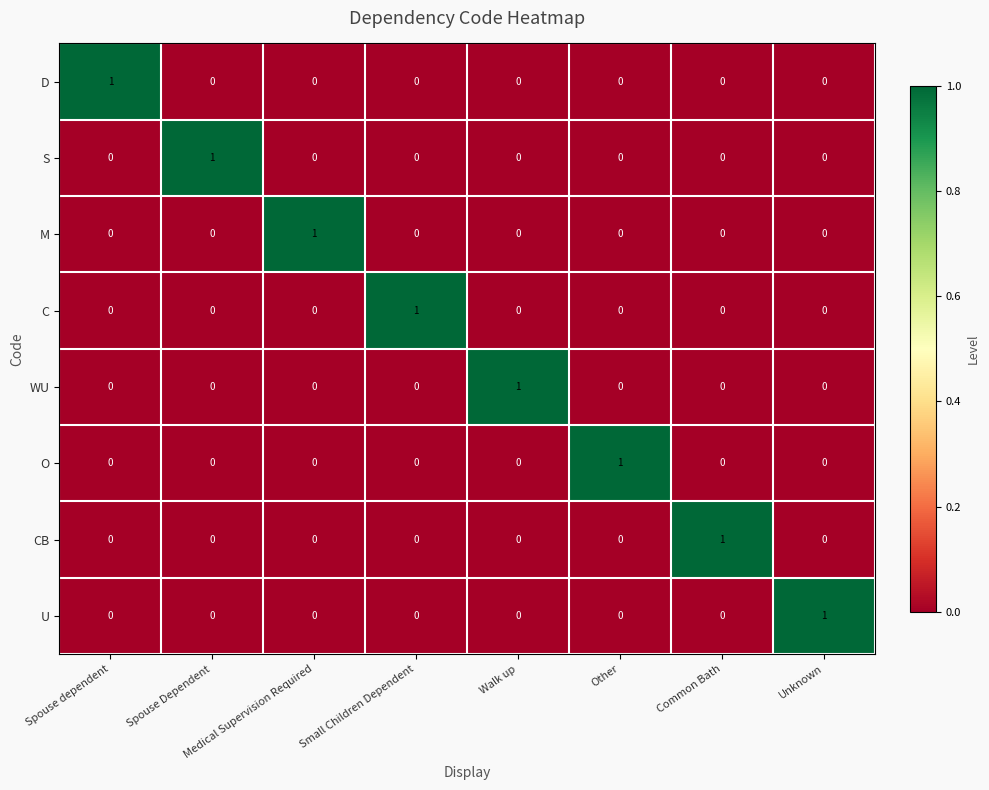

Count the U values in the range 0 to 1.

8